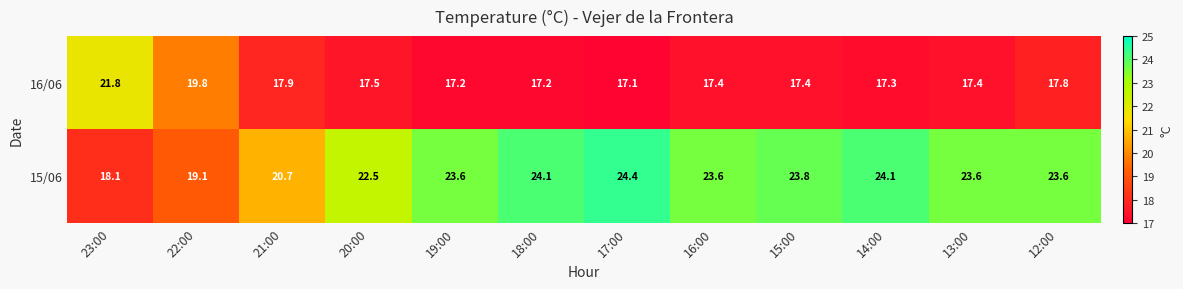

What is the approximate value of 15/06 at 21:00?

20.7